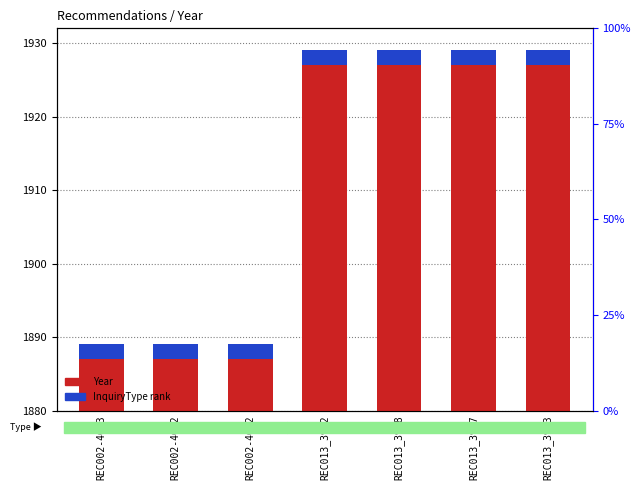

Is the value of InquiryType rank at REC002-4012 greater than the value of Year at REC013_3968?

No